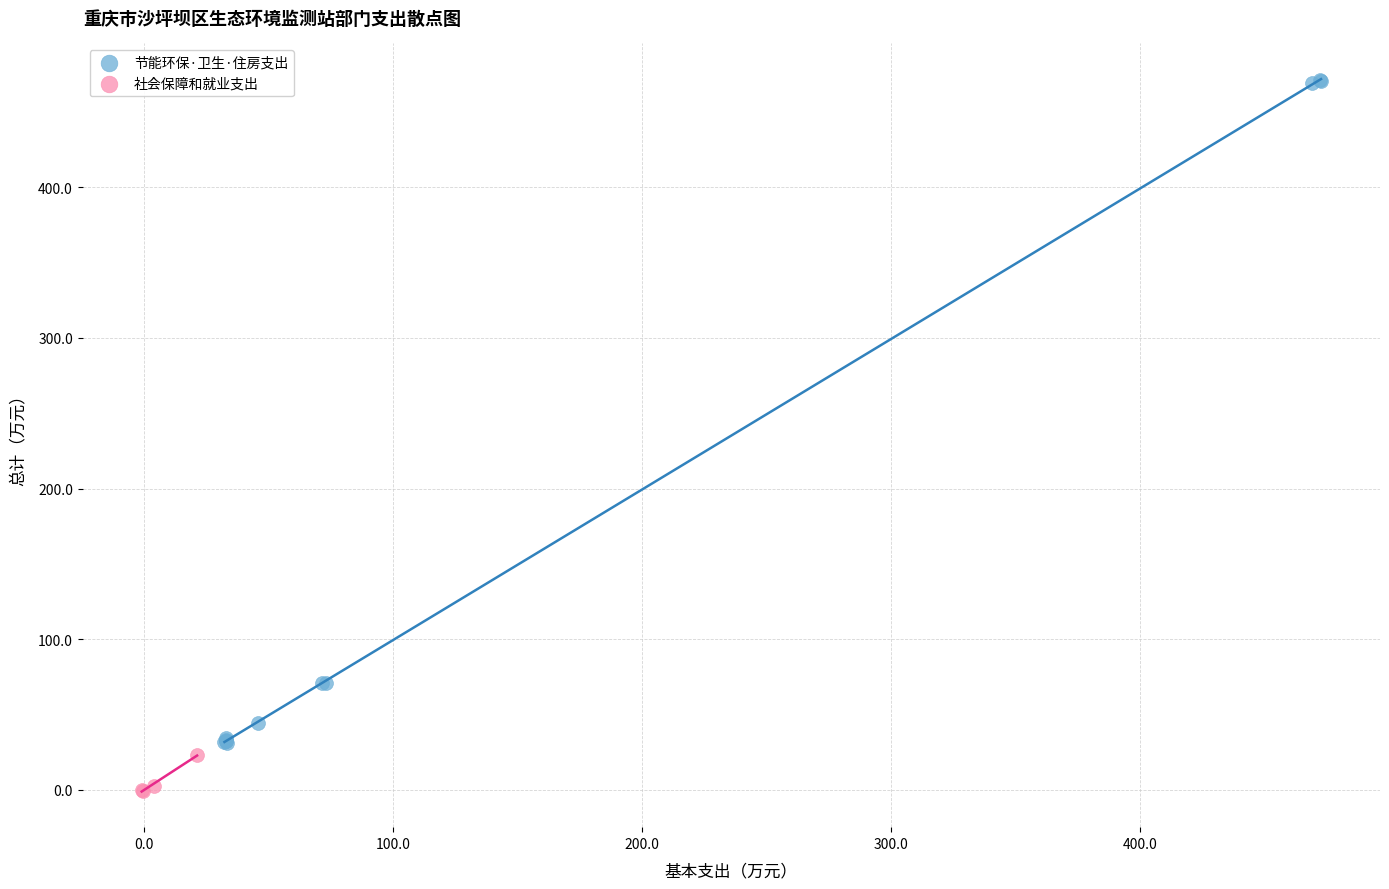

What are all the series names shown in the legend?

节能环保·卫生·住房支出, 社会保障和就业支出